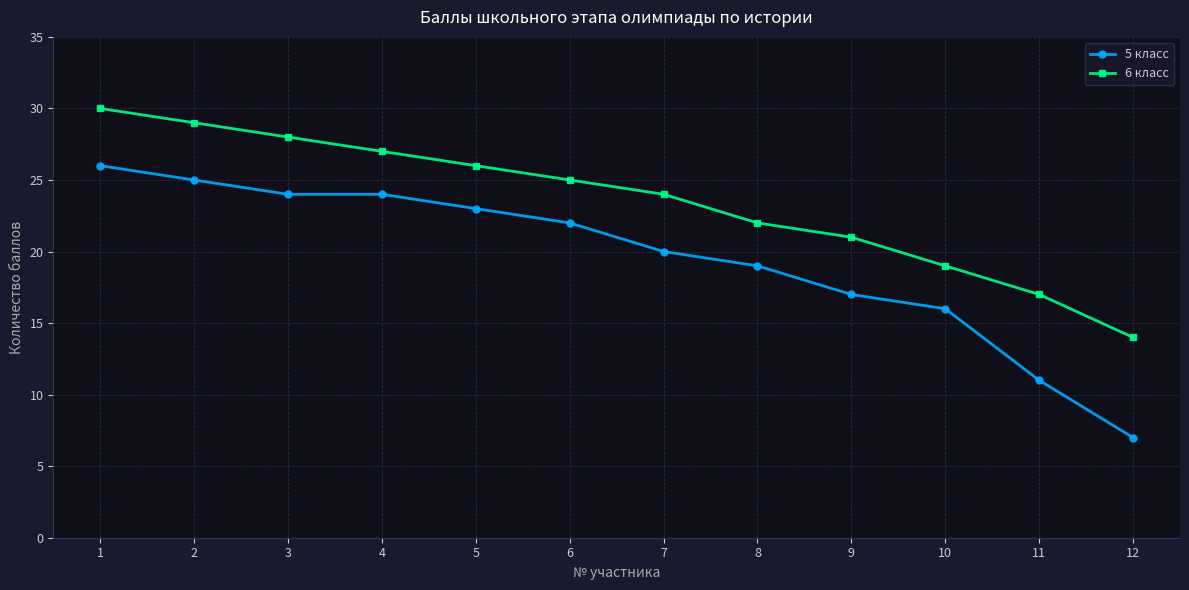

At 6, list the series in order from largest to smallest.

6 класс, 5 класс